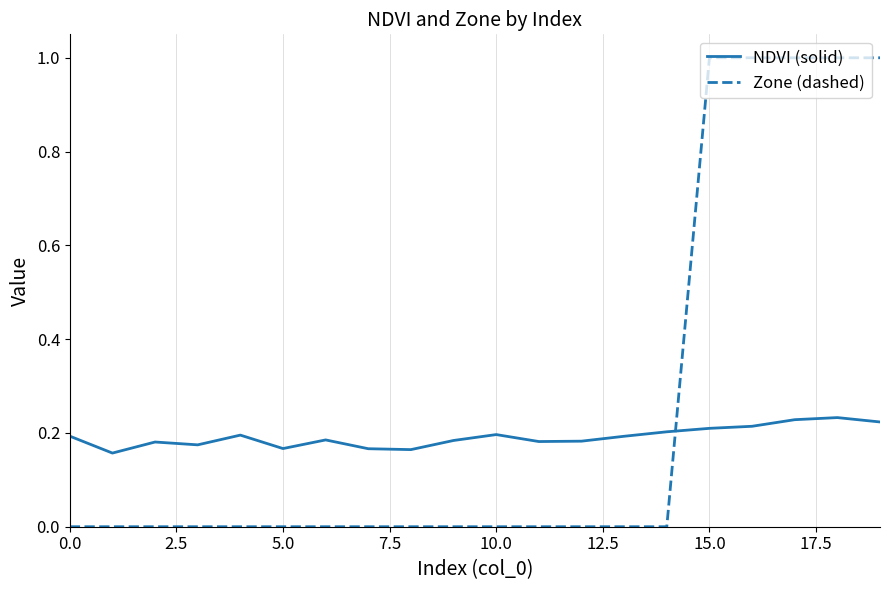

List the series in order of their peak value, highest first.

Zone (dashed), NDVI (solid)